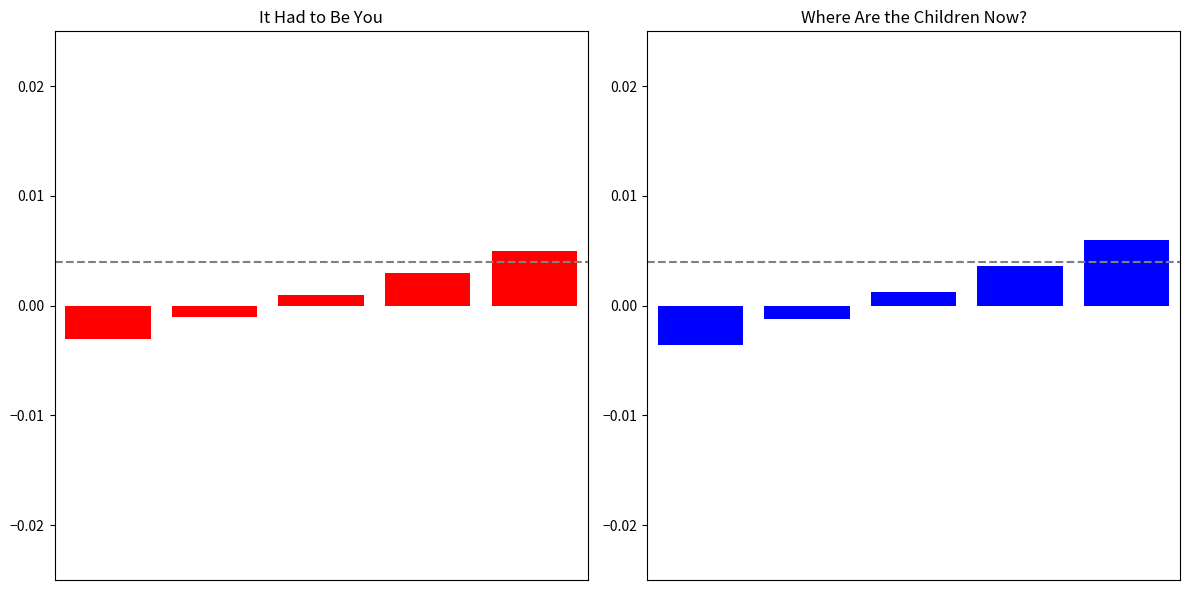

Rank the series by their maximum value, from lowest to highest.

It Had to Be You, Where Are the Children Now?